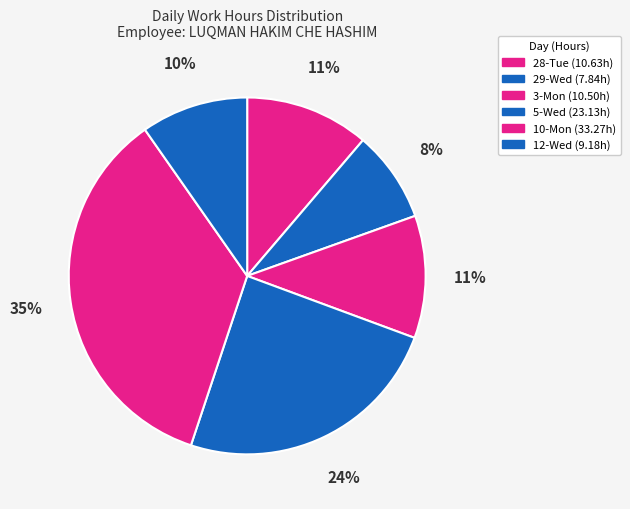

How many segments does this pie chart have?

6